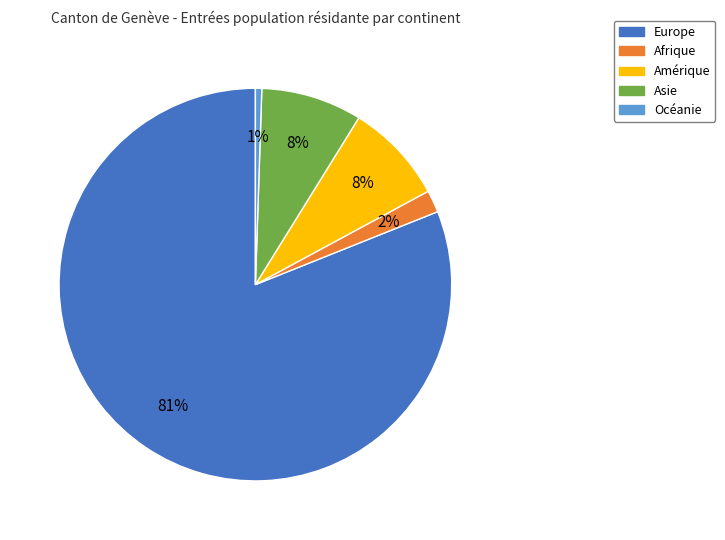

True or false: Europe accounts for 76% of the total.

False